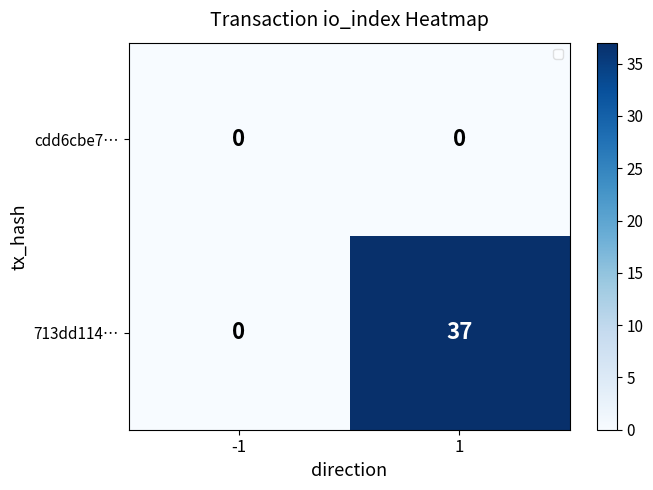

Which label corresponds to the largest value in the chart?

1